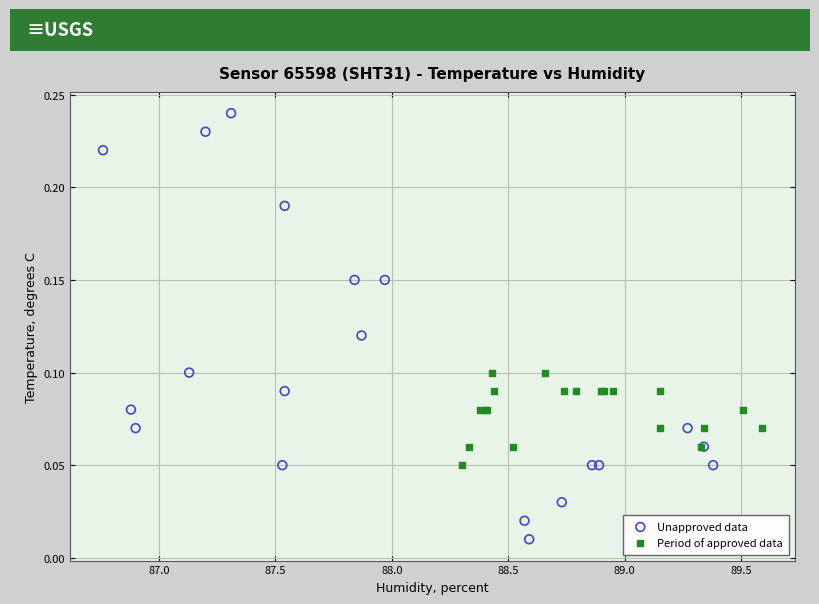

Which series reaches the minimum Y coordinate?

Unapproved data